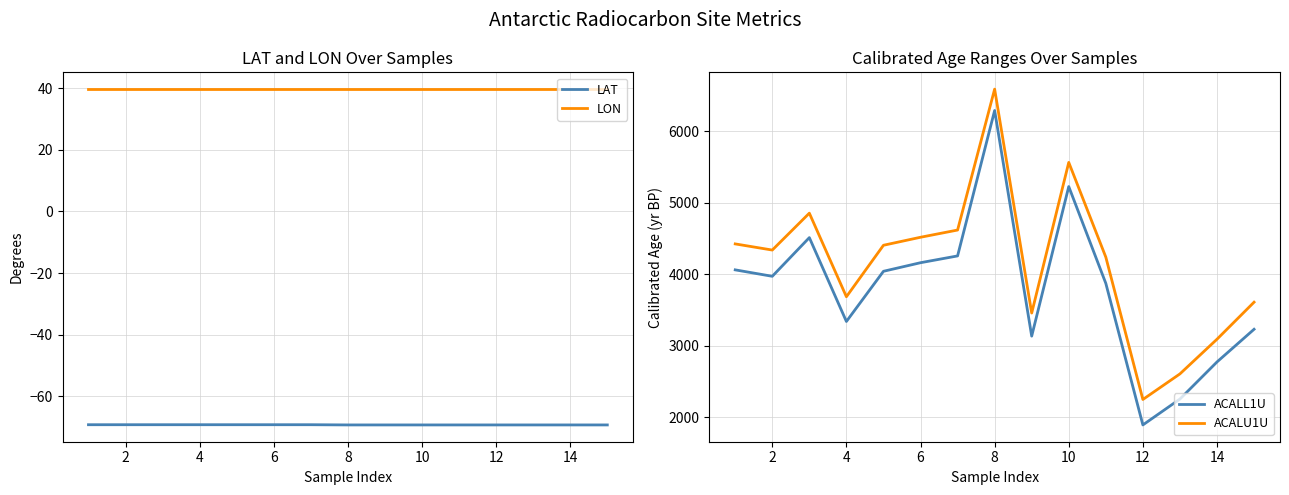

At which label does ACALU1U reach its minimum?

12